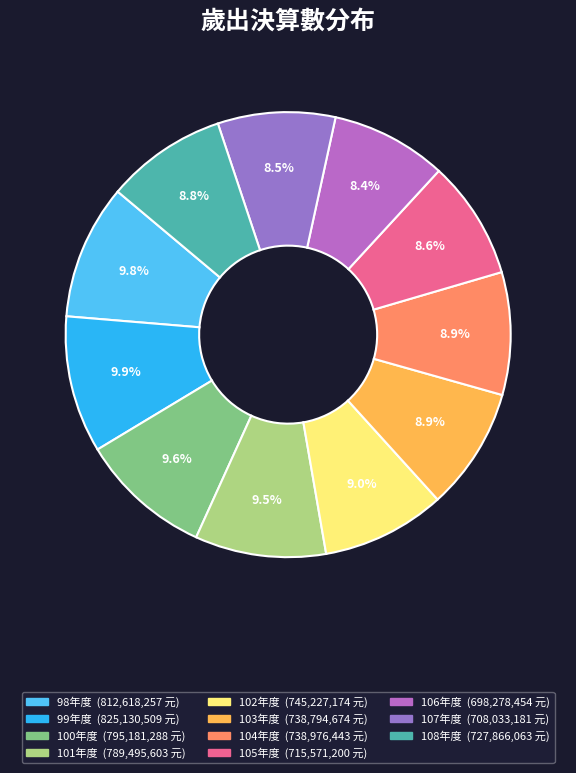

To the nearest percent, what is the difference between the 103年度 and 101年度 slice percentages?

1%